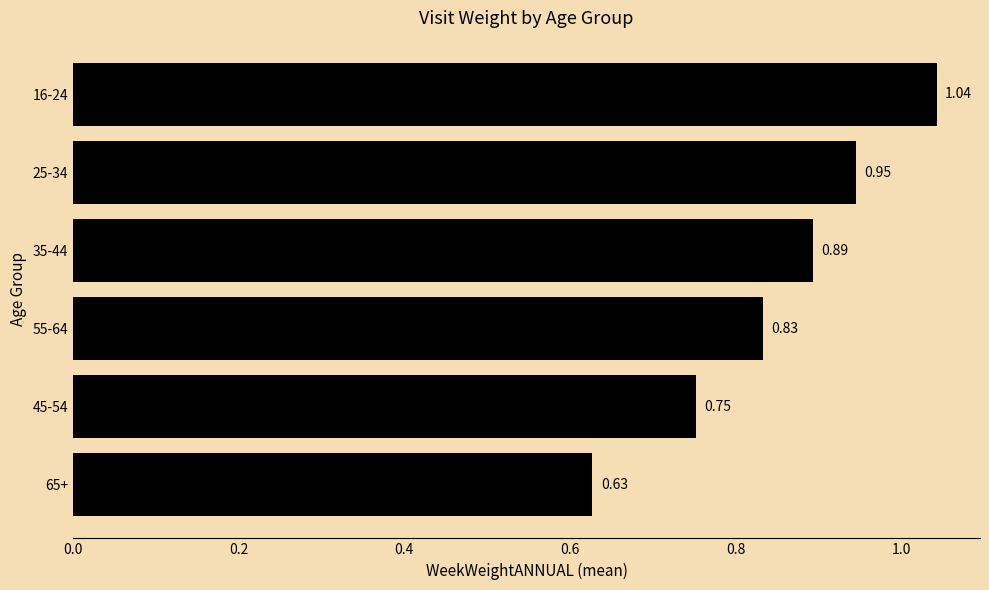

What is the sum of the values at 25-34 and 16-24?

2.0